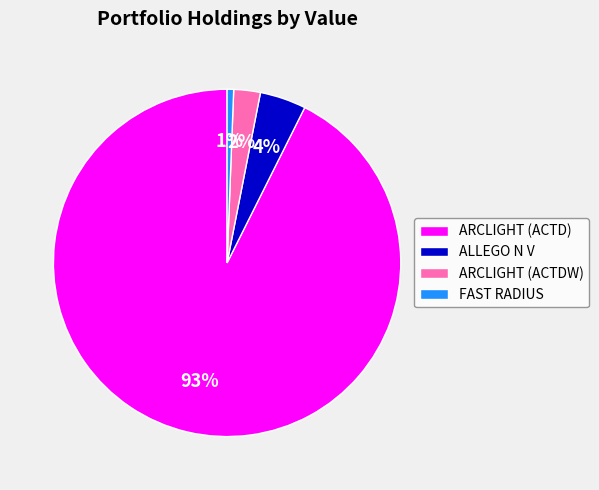

How many segments does this pie chart have?

4